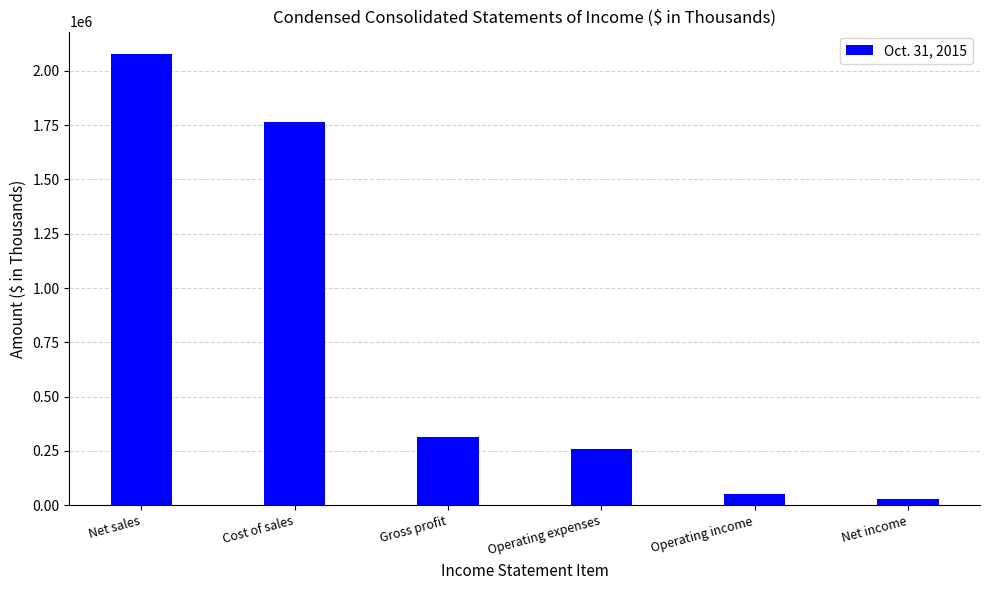

What is the average value?

749093